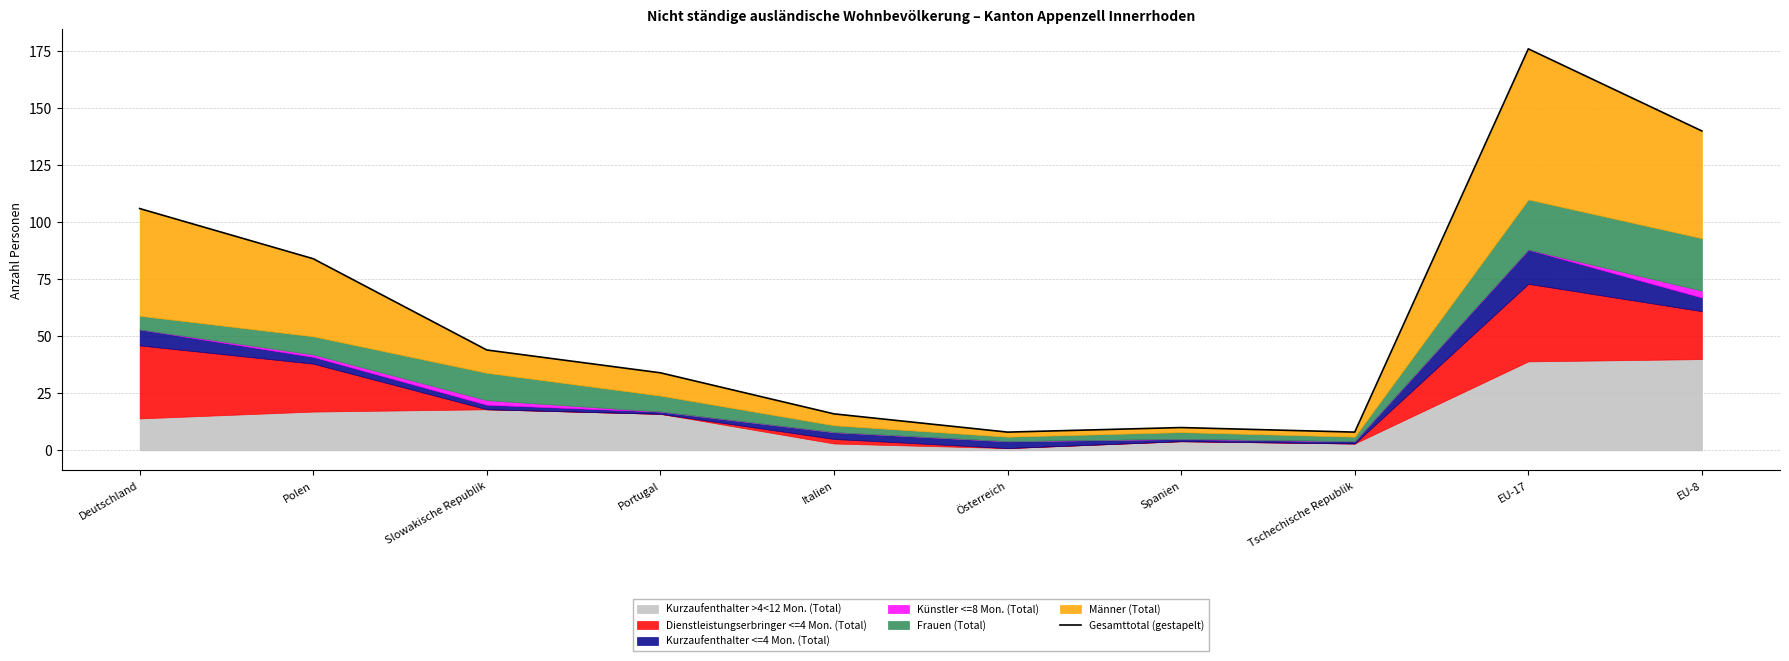

What is the change in value from Portugal to Österreich?

-26